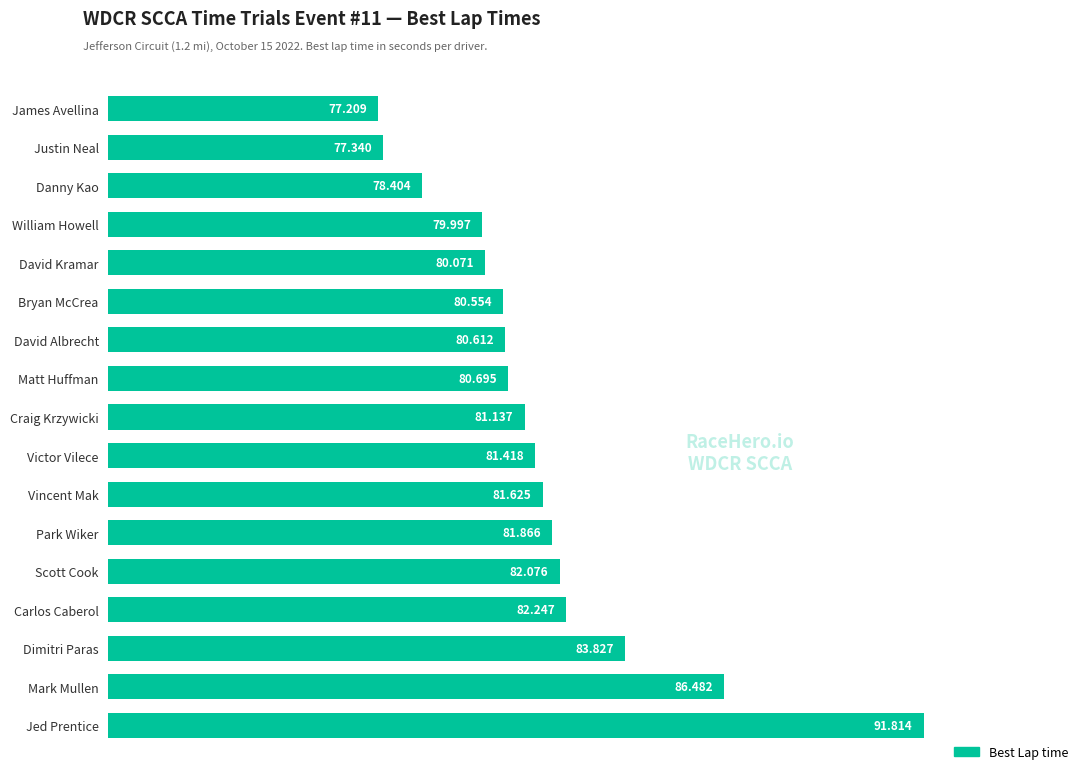

Rank the categories by value from lowest to highest.

James Avellina, Justin Neal, Danny Kao, William Howell, David Kramar, Bryan McCrea, David Albrecht, Matt Huffman, Craig Krzywicki, Victor Vilece, Vincent Mak, Park Wiker, Scott Cook, Carlos Caberol, Dimitri Paras, Mark Mullen, Jed Prentice